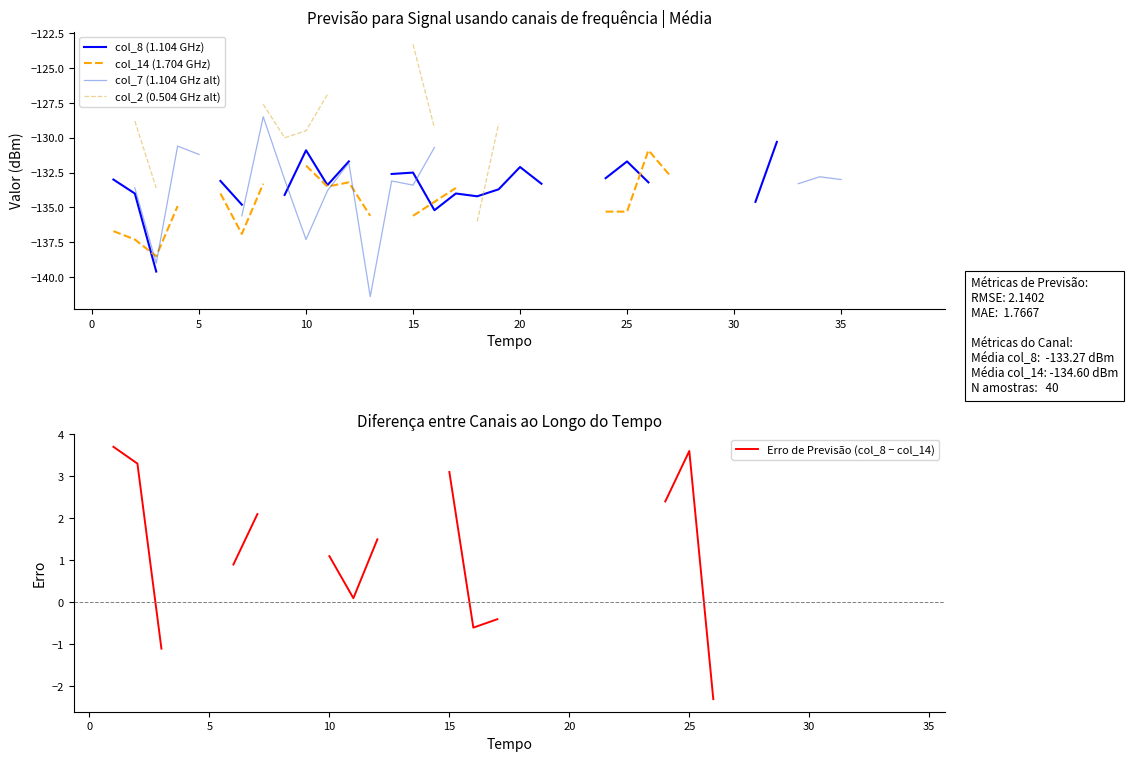

True or false: Erro de Previsão (col_8 − col_14) and col_8 (1.104 GHz) intersect in this chart.

False